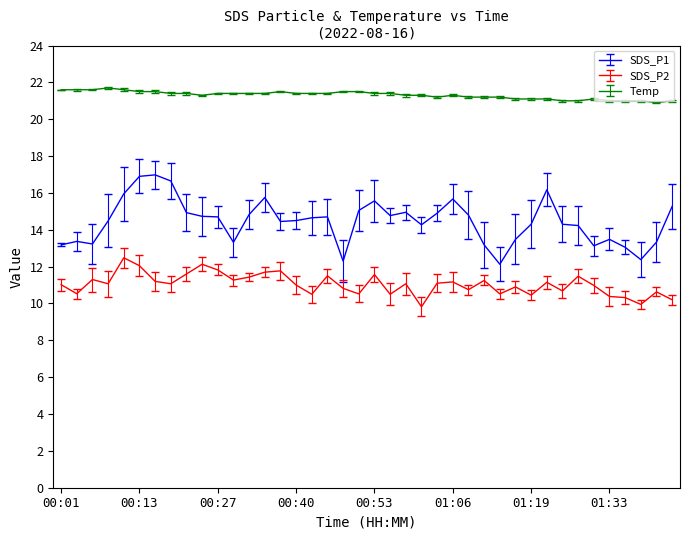

Rank the series by their average value, from lowest to highest.

SDS_P2, SDS_P1, Temp